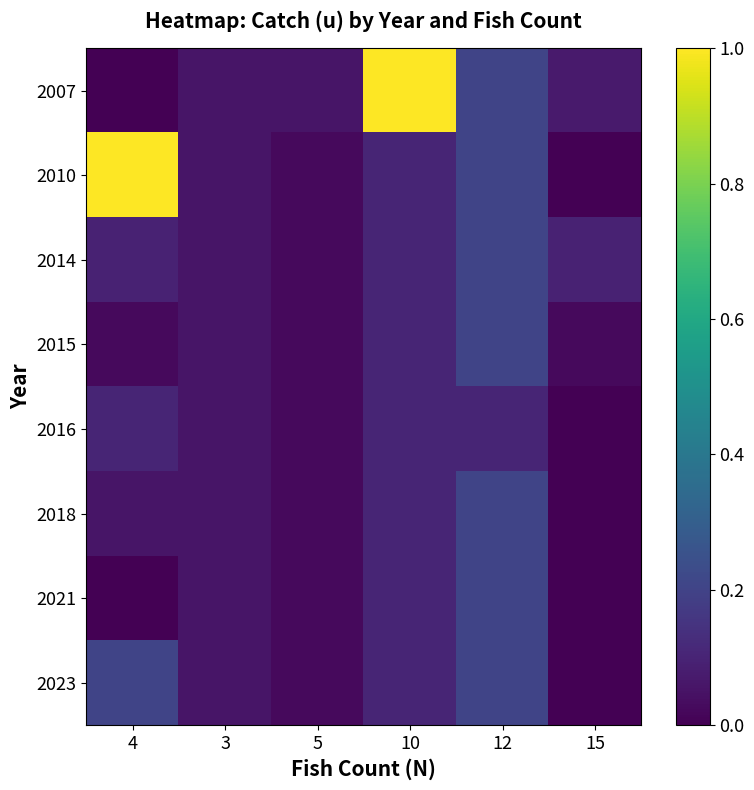

Reading left to right, transcribe all the data shown in this chart.

2007: 4=0.0	3=0.1	5=0.1	10=1.0	12=0.2	15=0.1
2010: 4=1.0	3=0.1	5=0.0	10=0.1	12=0.2	15=0.0
2014: 4=0.1	3=0.1	5=0.0	10=0.1	12=0.2	15=0.1
2015: 4=0.0	3=0.1	5=0.0	10=0.1	12=0.2	15=0.0
2016: 4=0.1	3=0.1	5=0.0	10=0.1	12=0.1	15=0.0
2018: 4=0.1	3=0.1	5=0.0	10=0.1	12=0.2	15=0.0
2021: 4=0.0	3=0.1	5=0.0	10=0.1	12=0.2	15=0.0
2023: 4=0.2	3=0.1	5=0.0	10=0.1	12=0.2	15=0.0